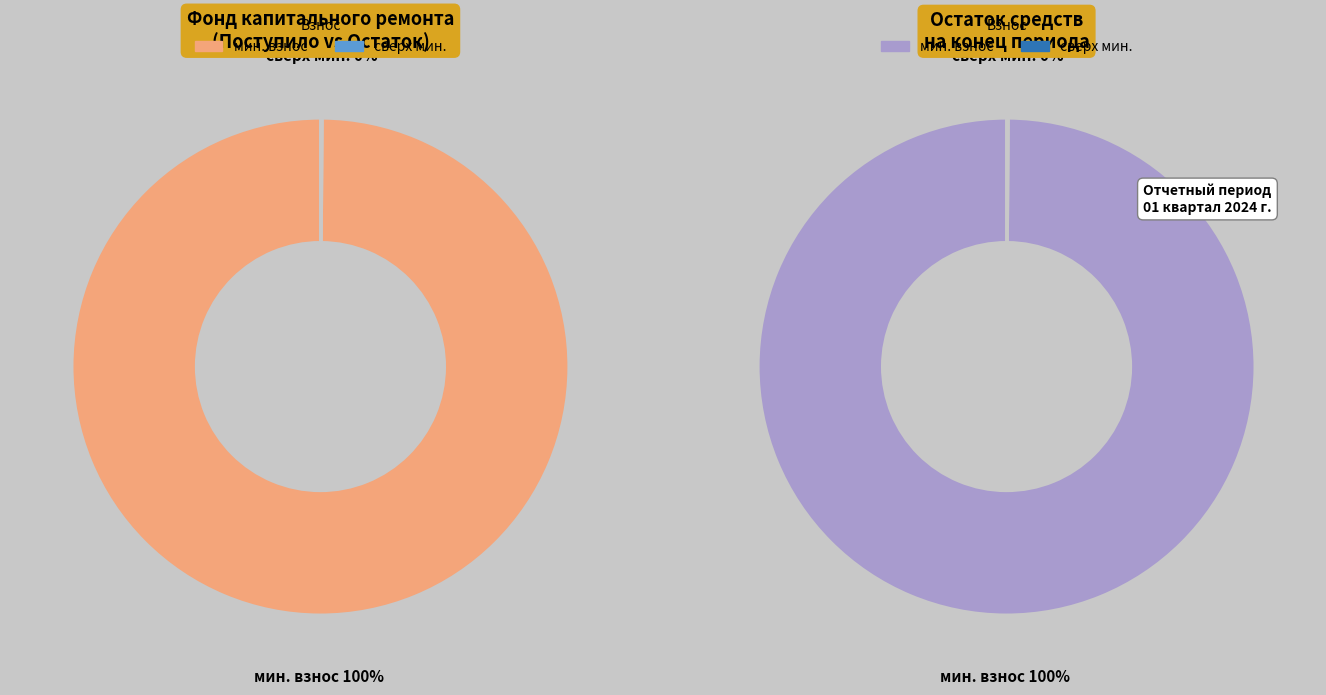

How many segments does this pie chart have?

2